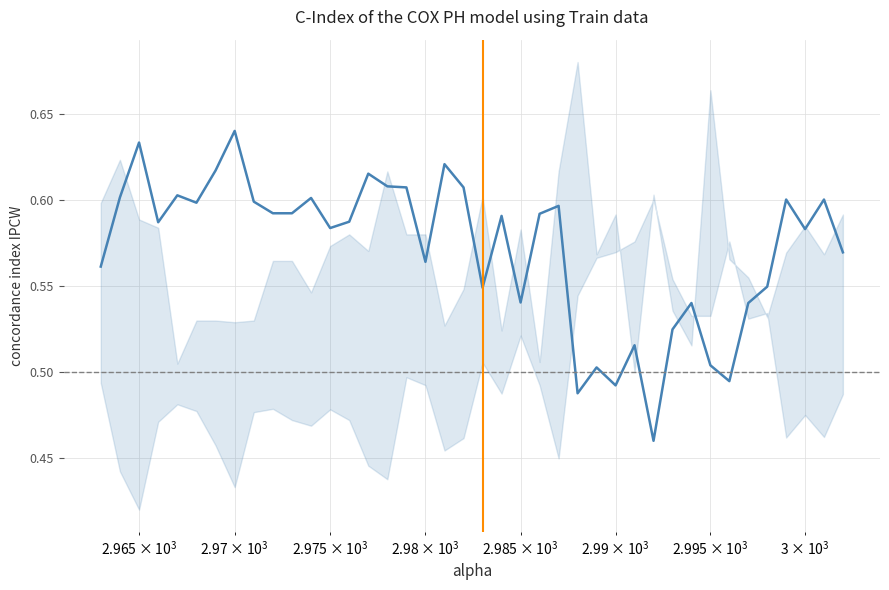

How many series are shown in this chart?

1